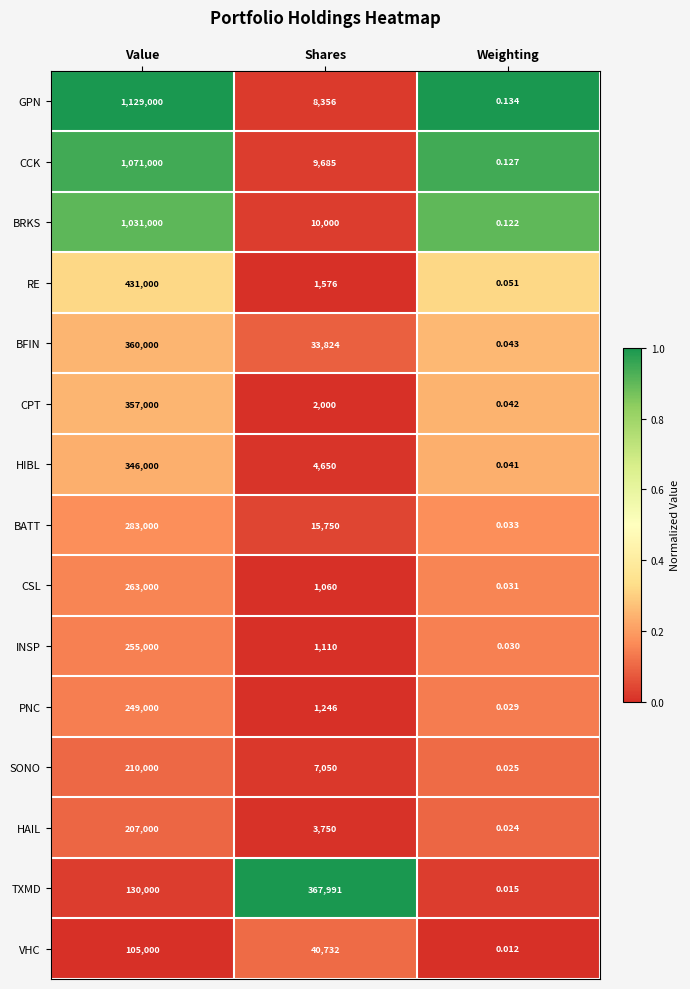

Where does the CCK series first go above 9685?

Value